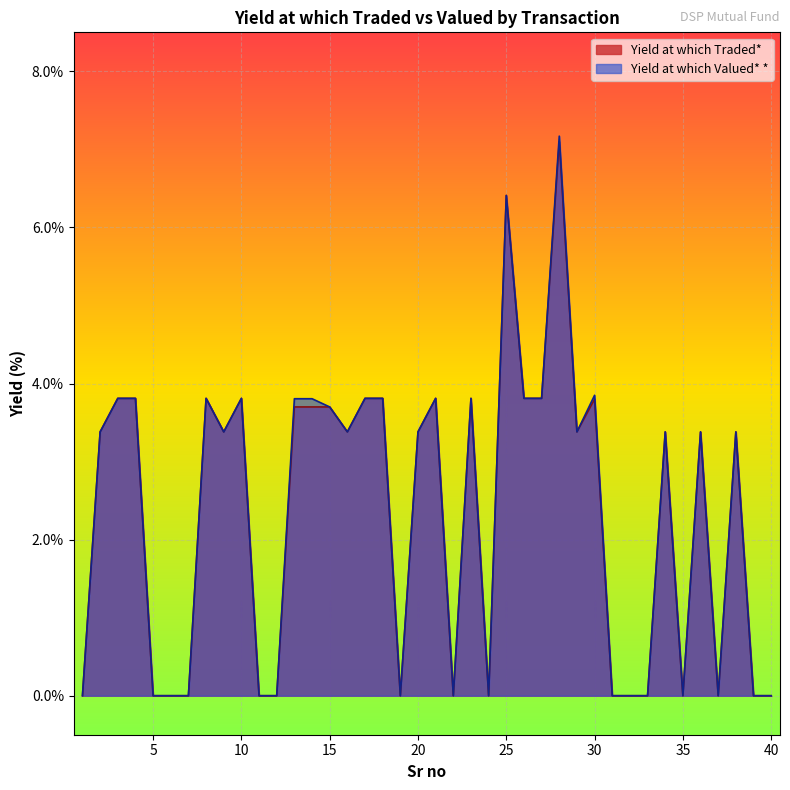

In Yield at which Valued* *, how many points are higher than both neighbors (excluding endpoints)?

10